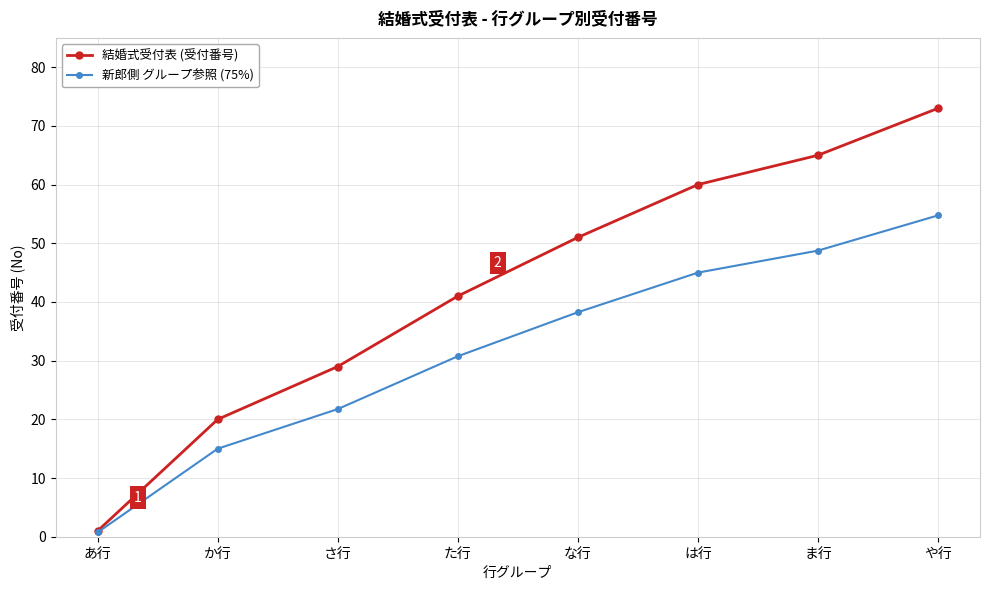

At which category is the sum across all series the highest?

や行